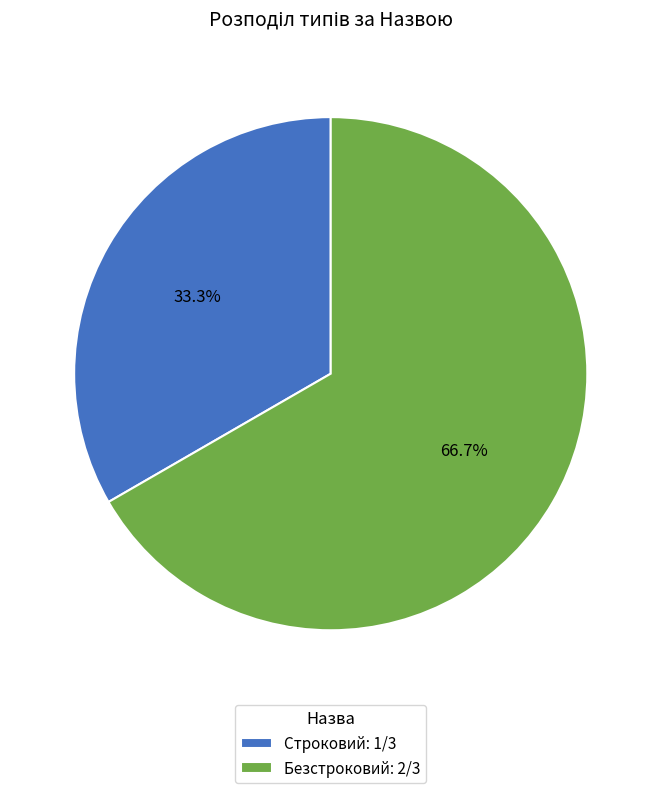

Count the number of slices in the pie.

2